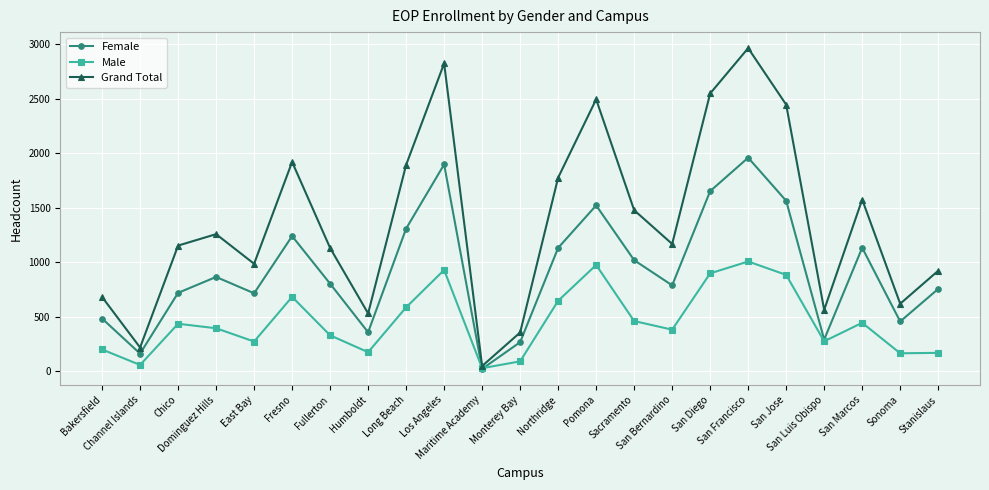

What is the label of the 8th point from the left?

Humboldt